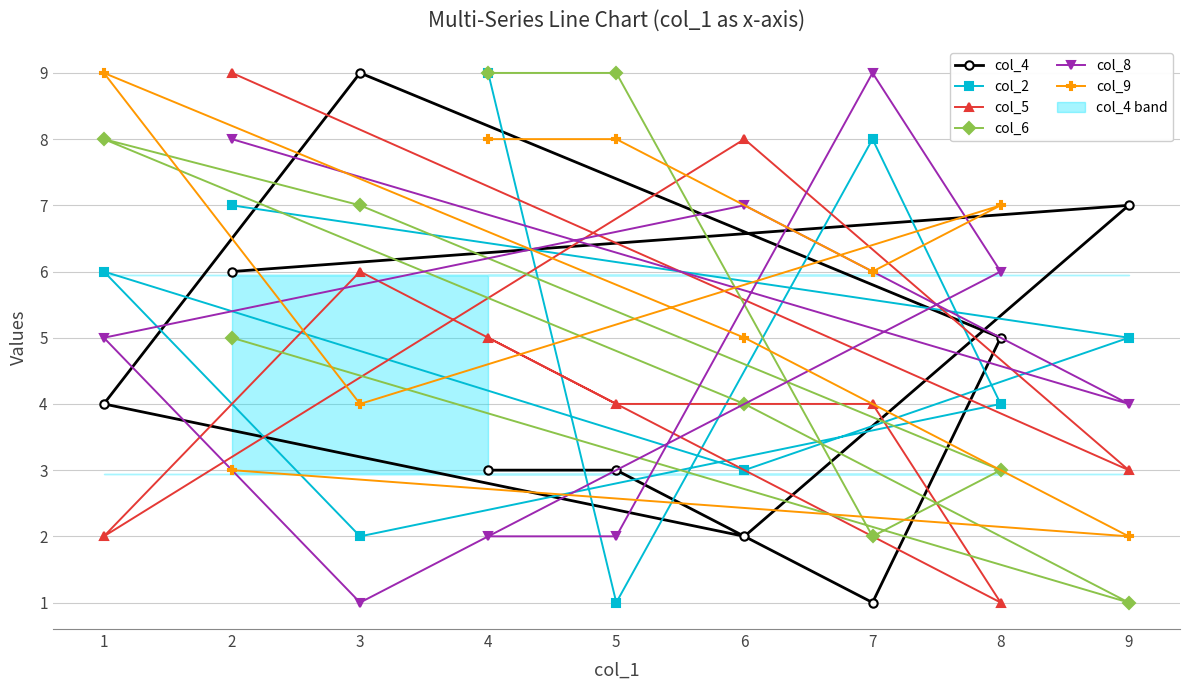

What is the approximate value of col_2 at 3?

2